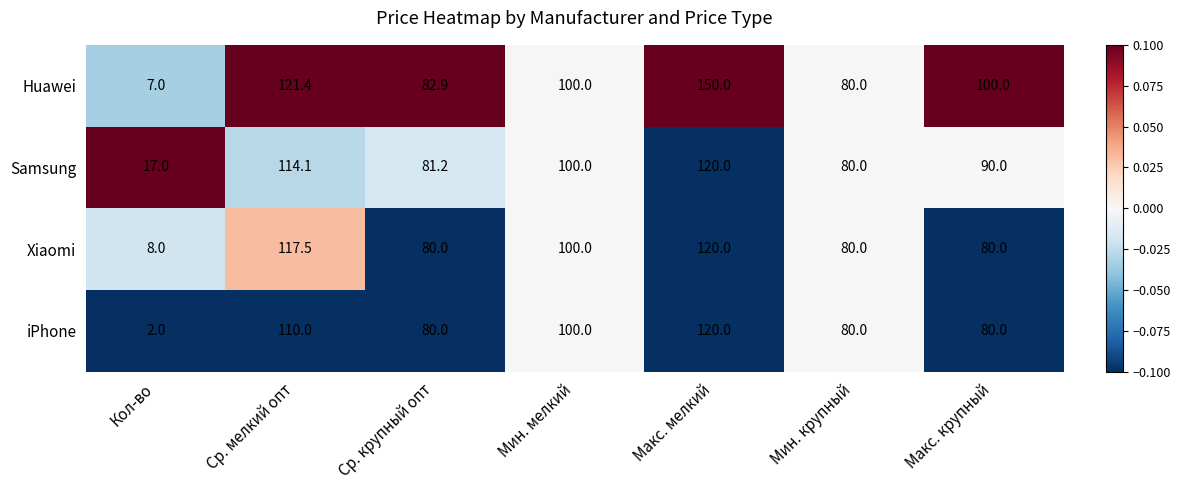

The Xiaomi series shows 56.2 at Ср. мелкий опт. True or false?

False